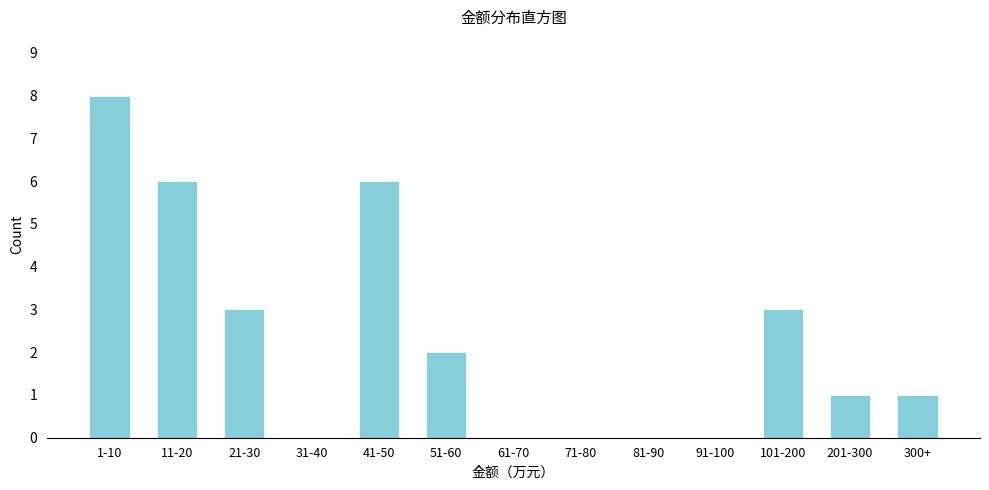

Reading right to left, what are all the values shown in this chart?

300+=1	201-300=1	101-200=3	91-100=0	81-90=0	71-80=0	61-70=0	51-60=2	41-50=6	31-40=0	21-30=3	11-20=6	1-10=8